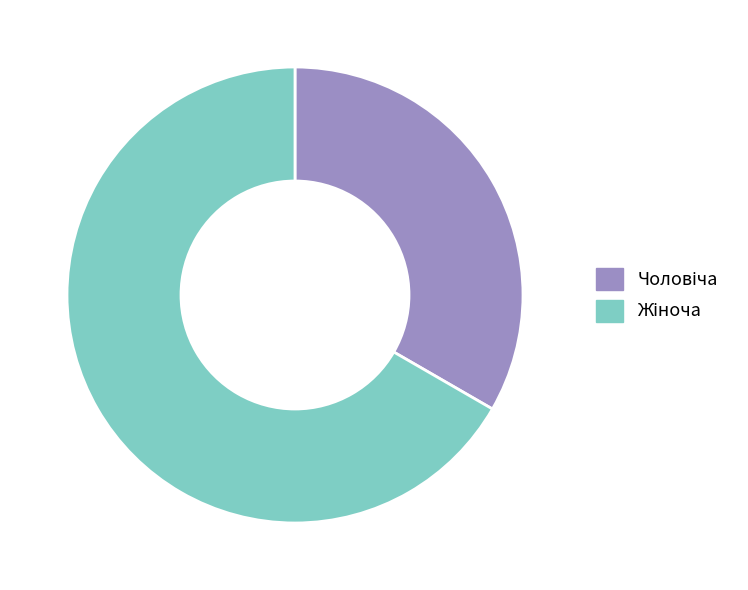

Is there any slice that represents more than half of the pie?

Yes